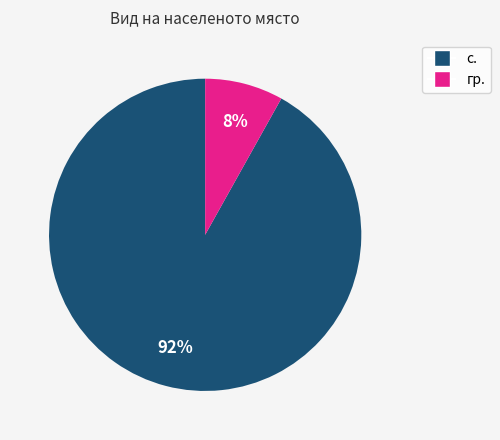

What is the majority slice?

с.